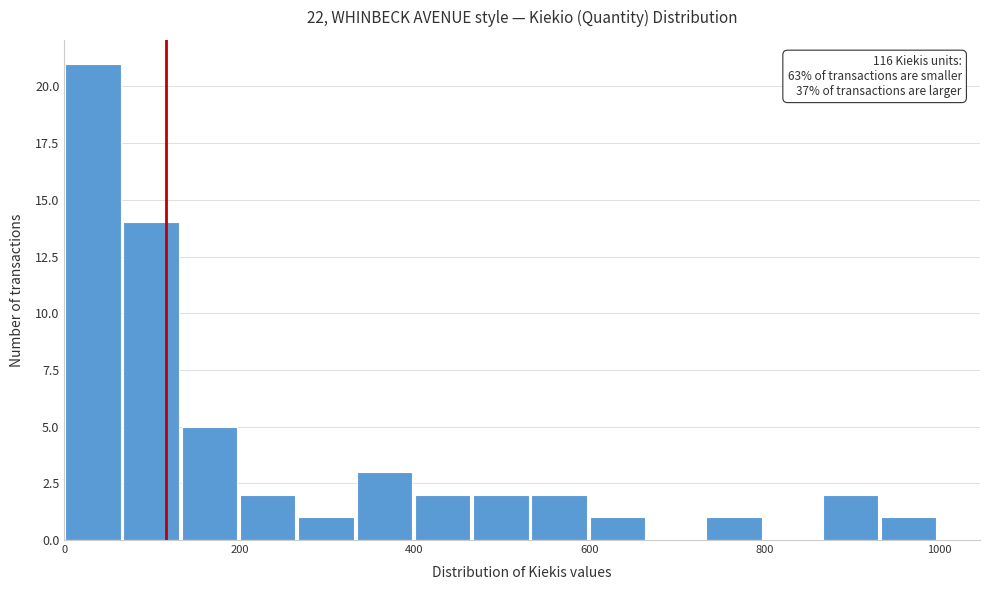

Read against the x-axis, roughly where is the centre of the tallest bar?

40